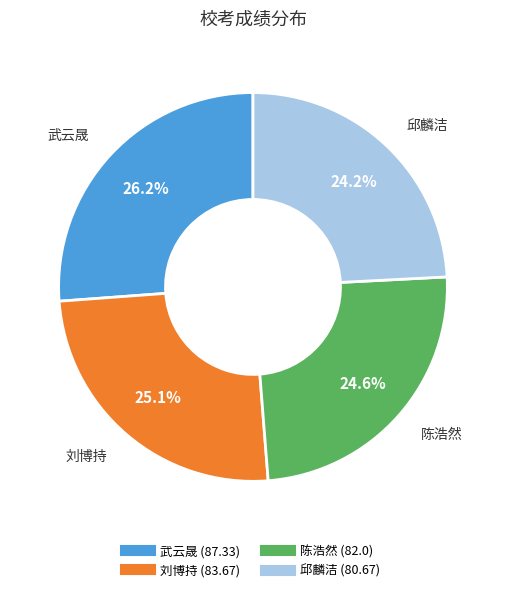

What percentage do 武云晟 and 邱麟洁 together represent?

50.3%